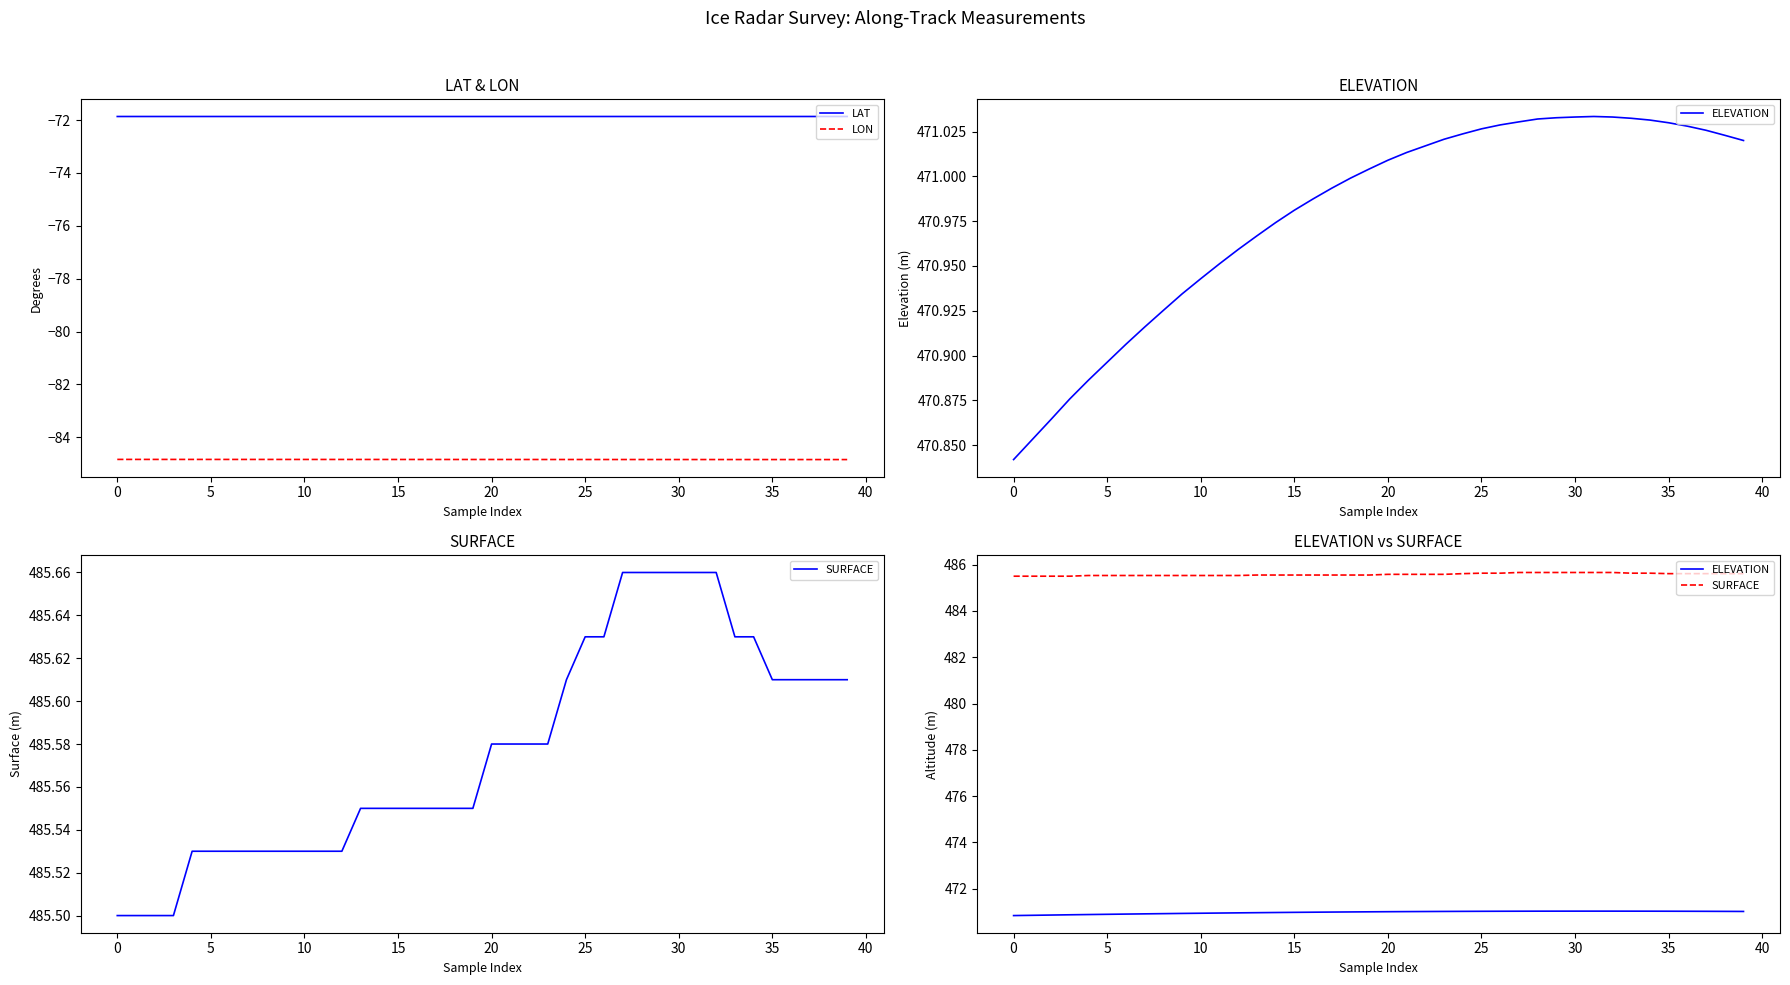

At which category does the chart reach its minimum across all series?

39